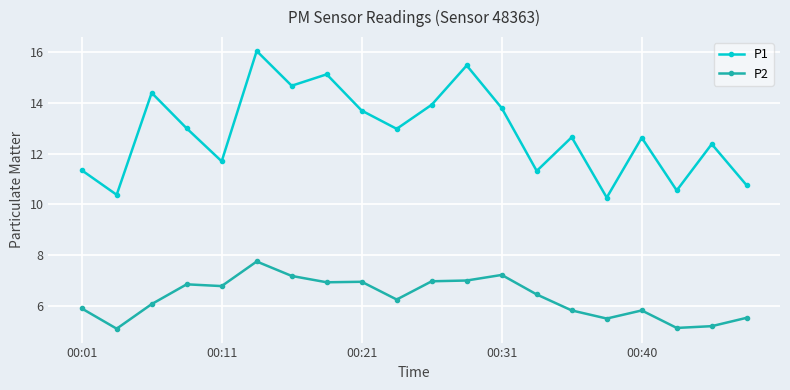

Rank the series by their maximum value, from lowest to highest.

P2, P1